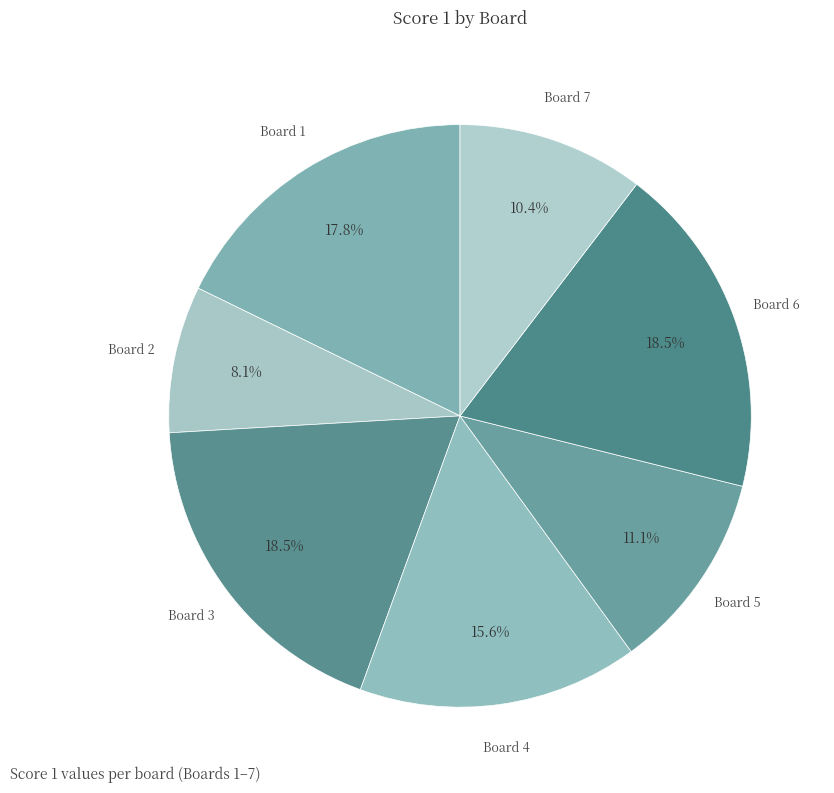

Which slice is the smallest?

Board 2